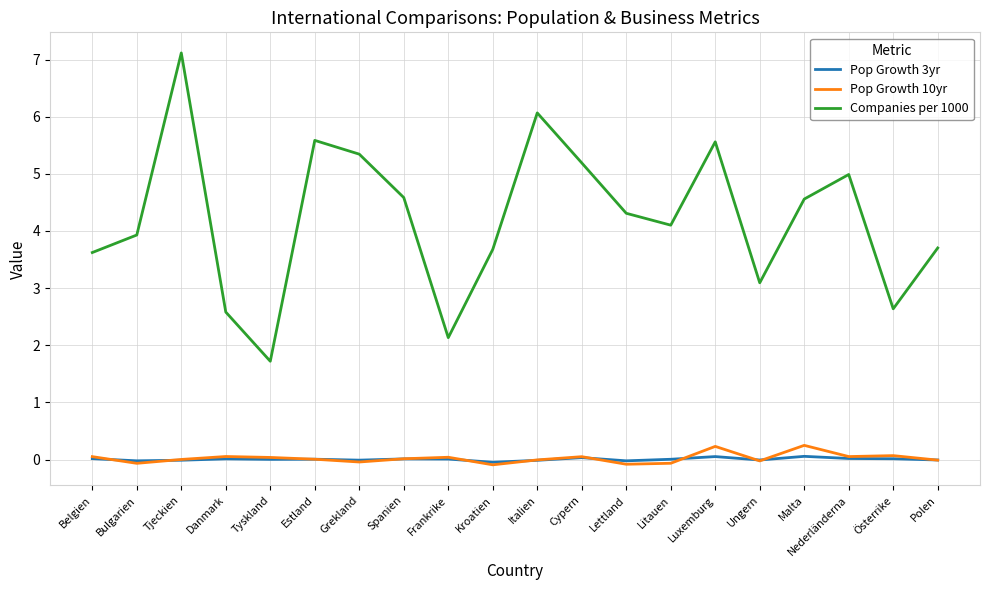

How many series are shown in this chart?

3